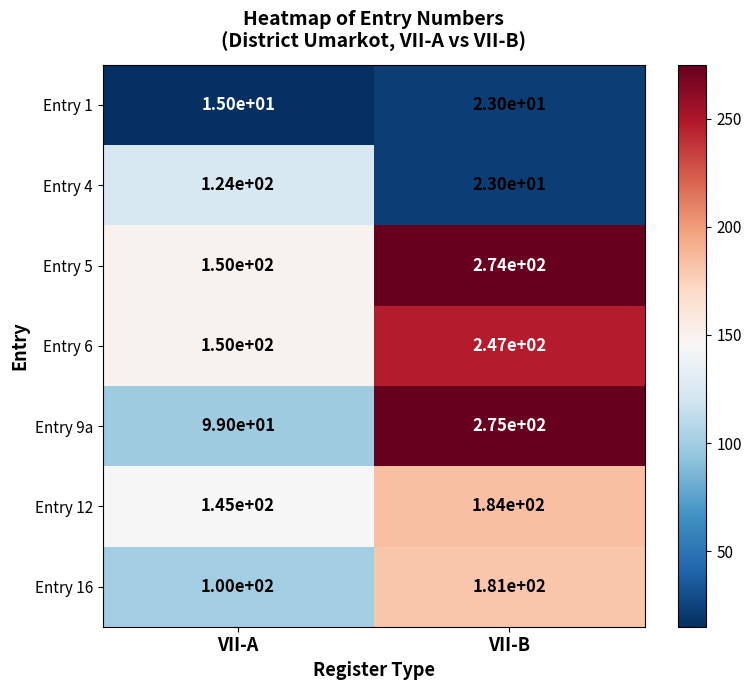

How many data points in Entry 5 are less than 274?

1